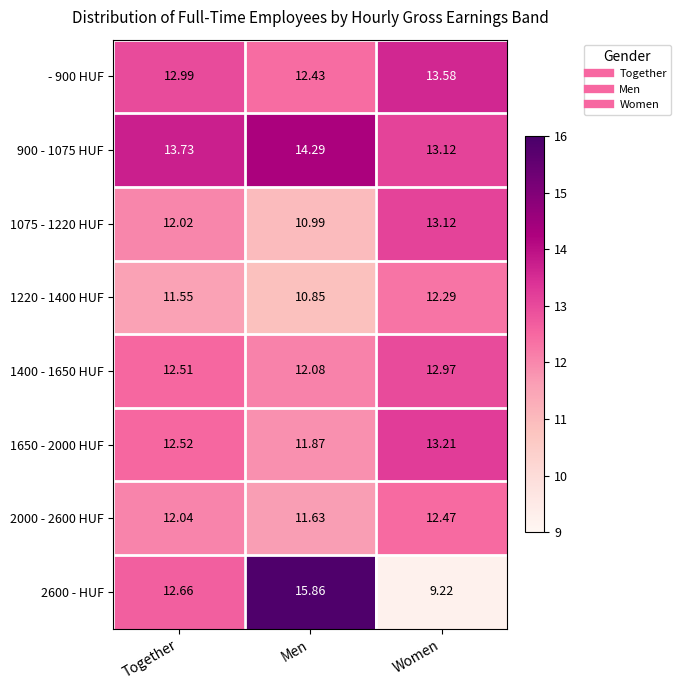

Which label corresponds to the largest value in the chart?

Men